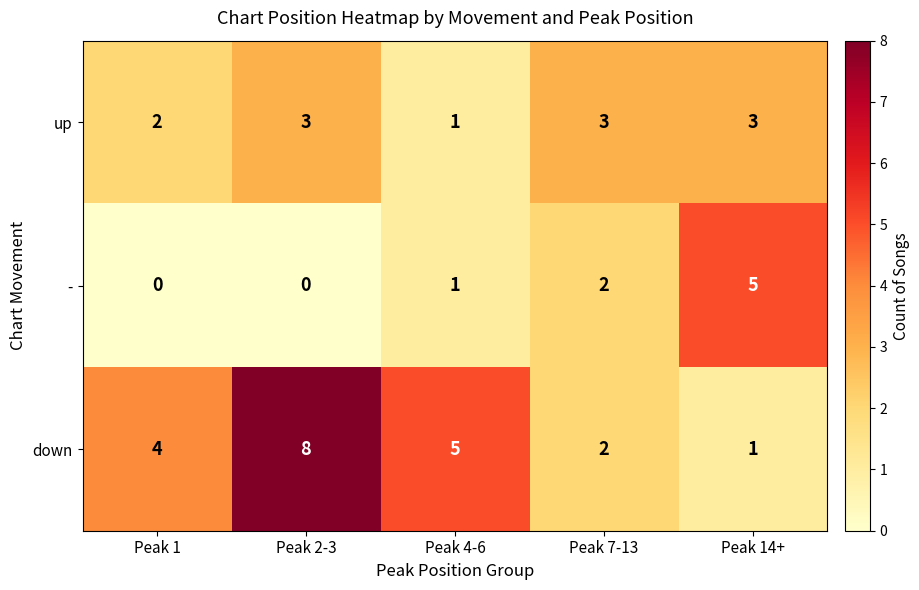

Rank the series by their average value, from lowest to highest.

-, up, down